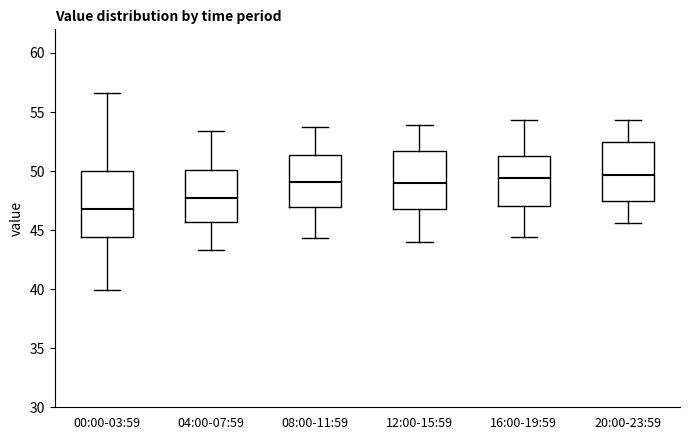

Which box has the lowest median line?

00:00-03:59